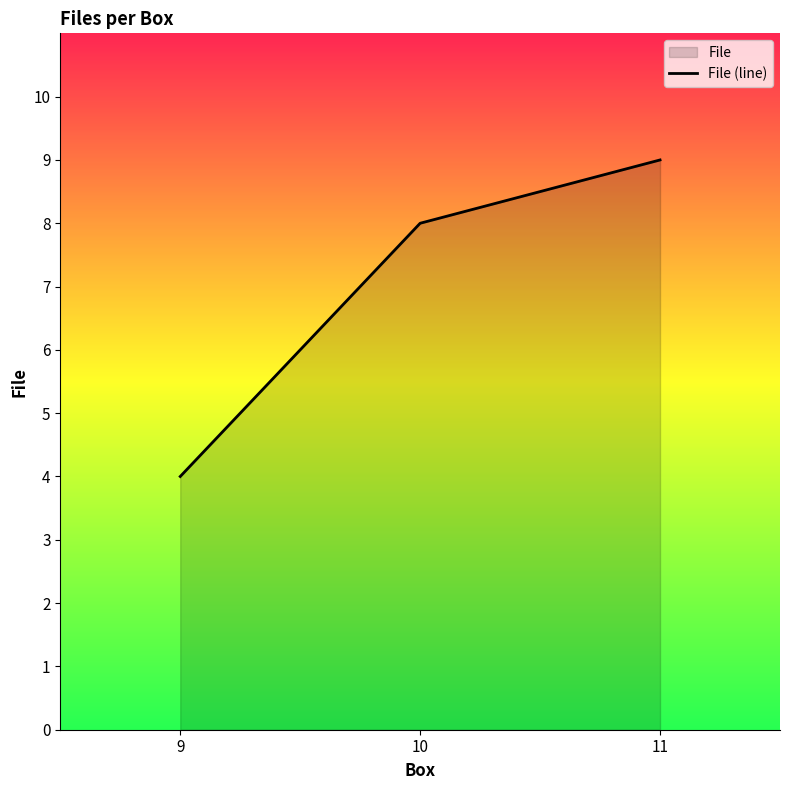

List the labels in order of value, smallest first.

9, 10, 11